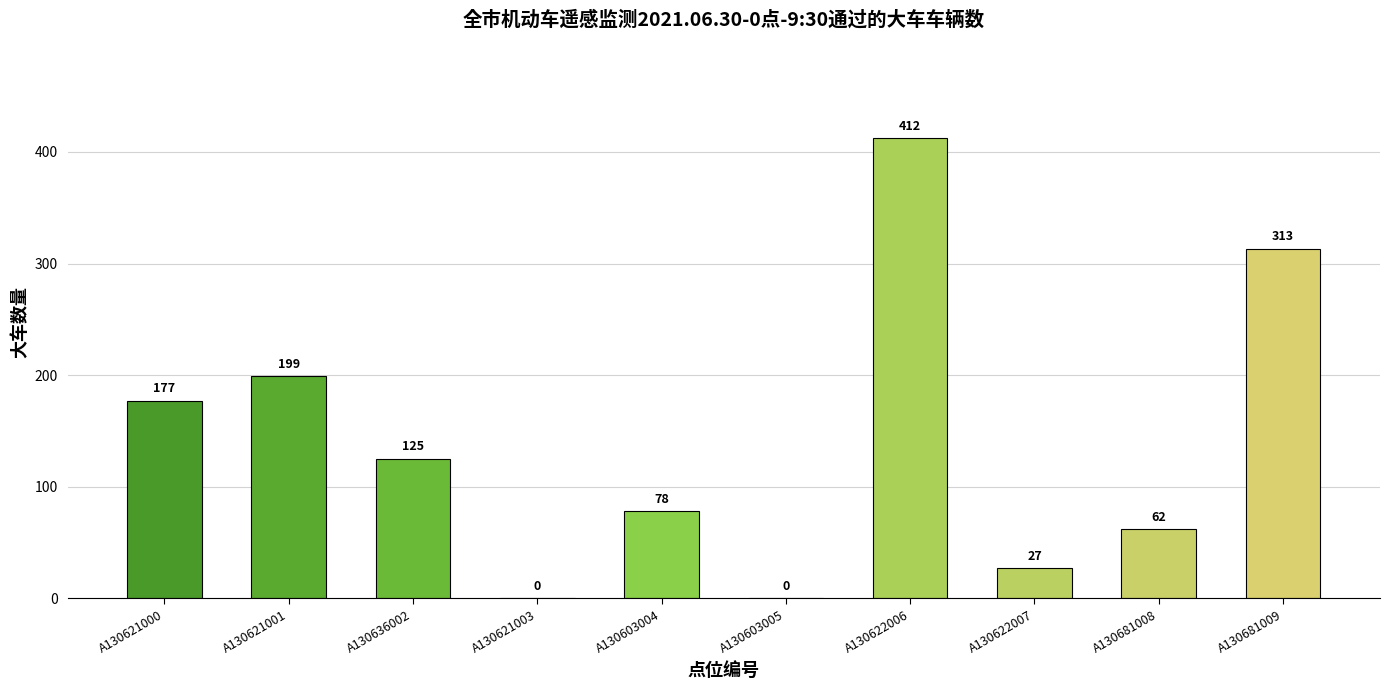

What is the change in value from A130603005 to A130681009?

+313